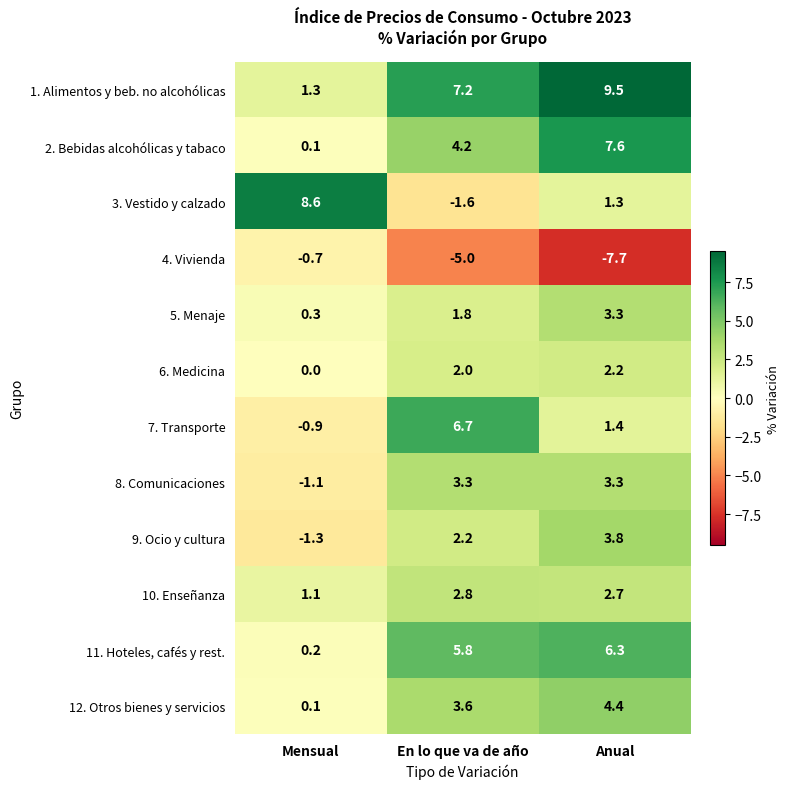

What is the difference between the highest and lowest values at Anual?

17.2